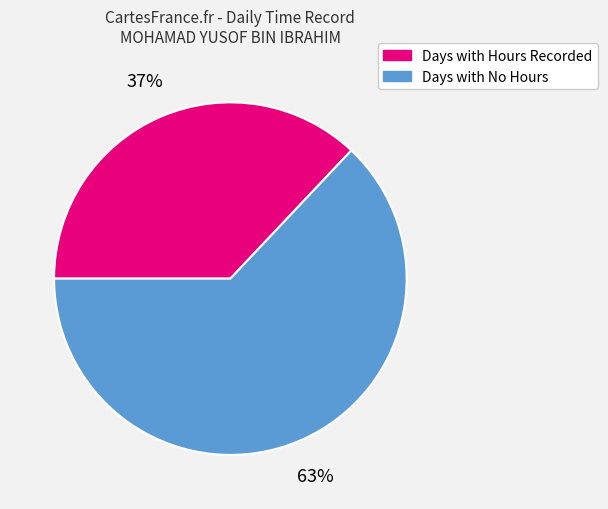

Is there any slice that represents more than half of the pie?

Yes